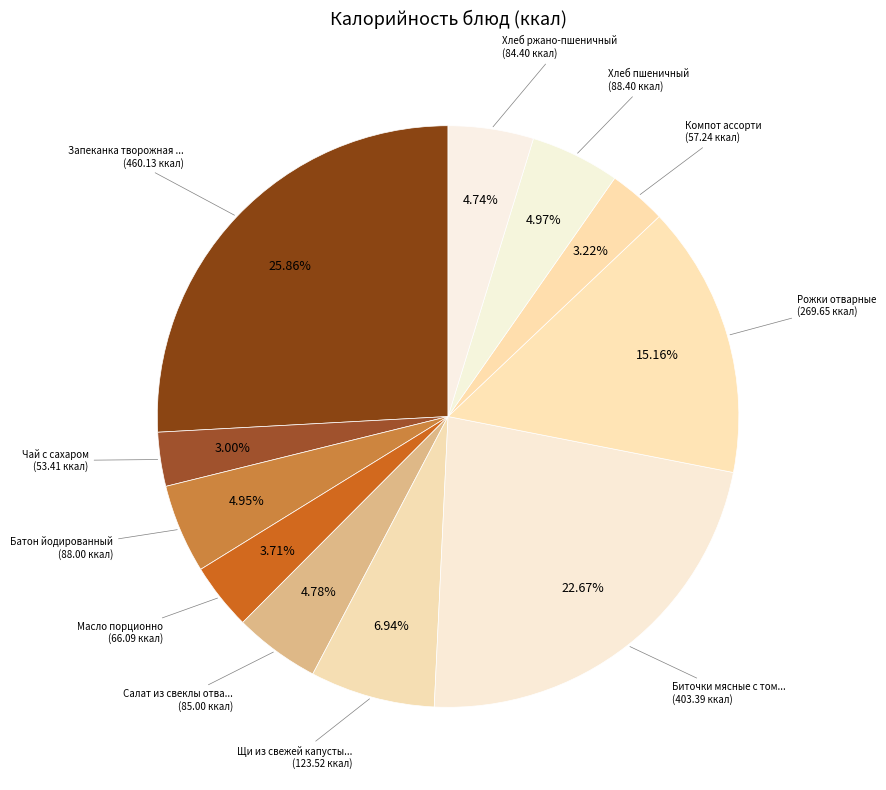

How many slices are in this pie chart?

11